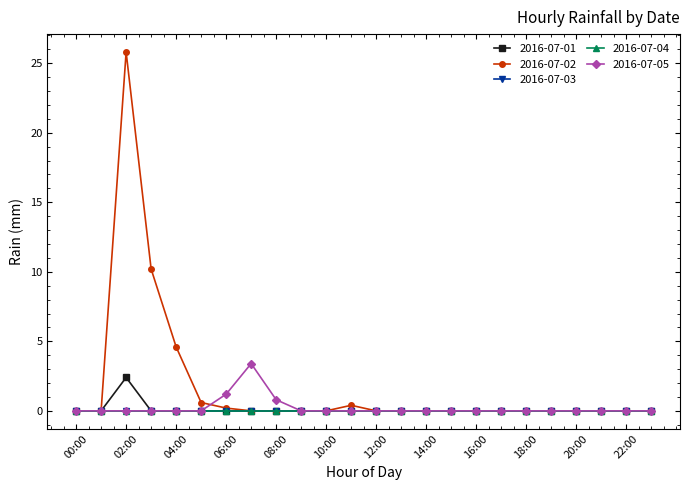

Rank the categories by 2016-07-05 value from highest to lowest.

07:00, 06:00, 08:00, 00:00, 01:00, 02:00, 03:00, 04:00, 05:00, 09:00, 10:00, 11:00, 12:00, 13:00, 14:00, 15:00, 16:00, 17:00, 18:00, 19:00, 20:00, 21:00, 22:00, 23:00